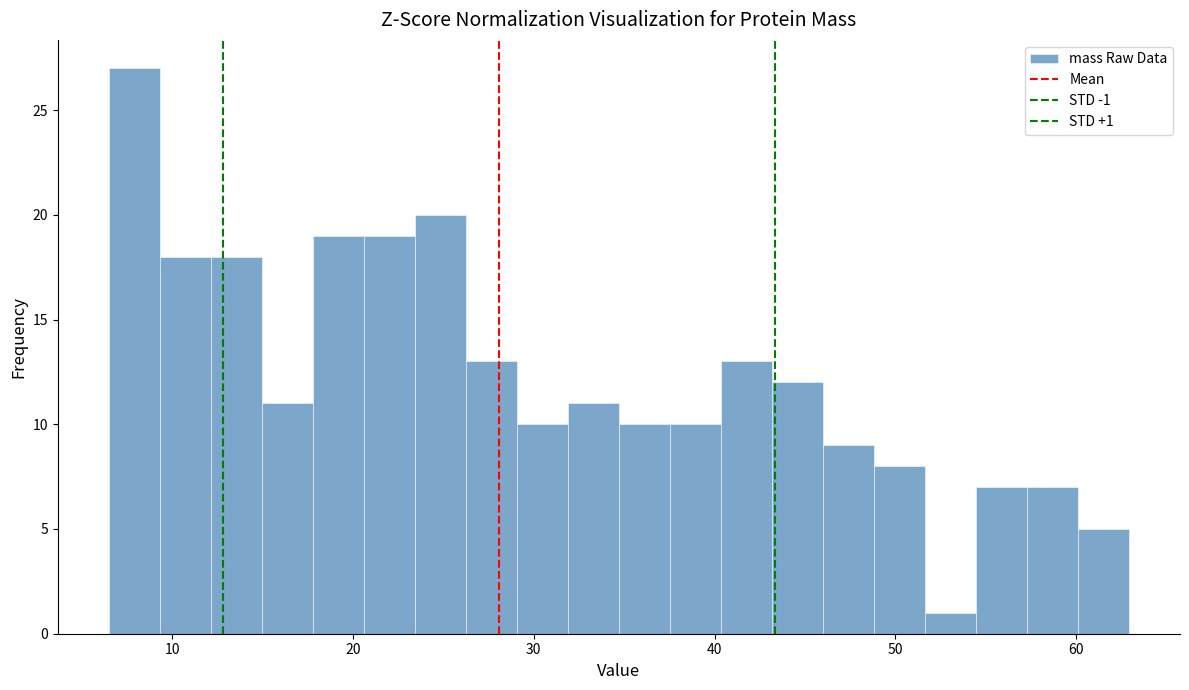

Around what value on the x-axis is the tallest bar? Give the approximate position of its centre, as read against the axis.

8